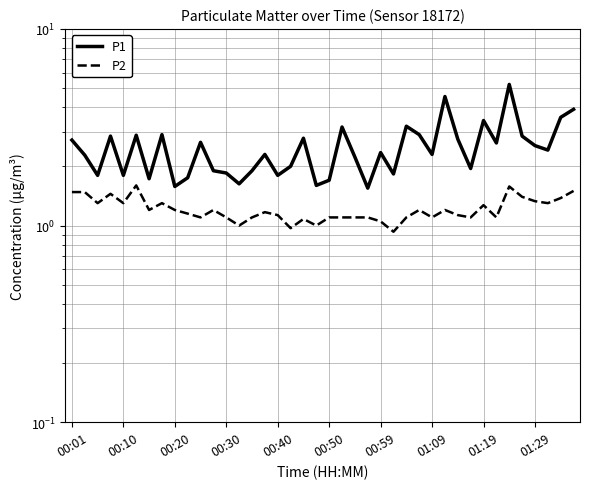

Where is P1 nearest to the value 3?

01:09